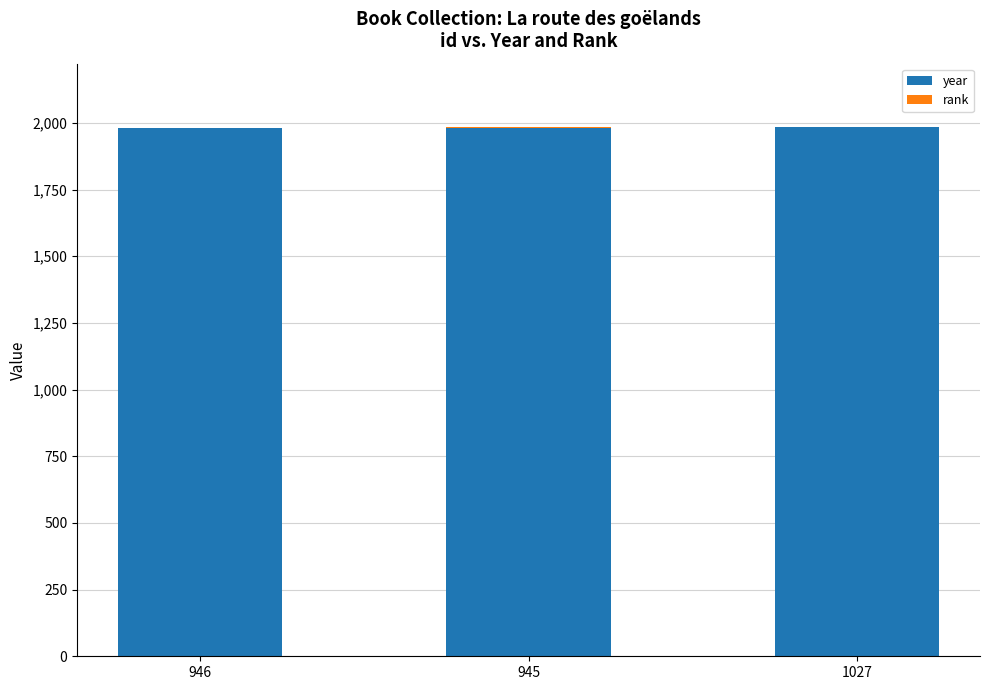

What is the highest value of the year series?

1983